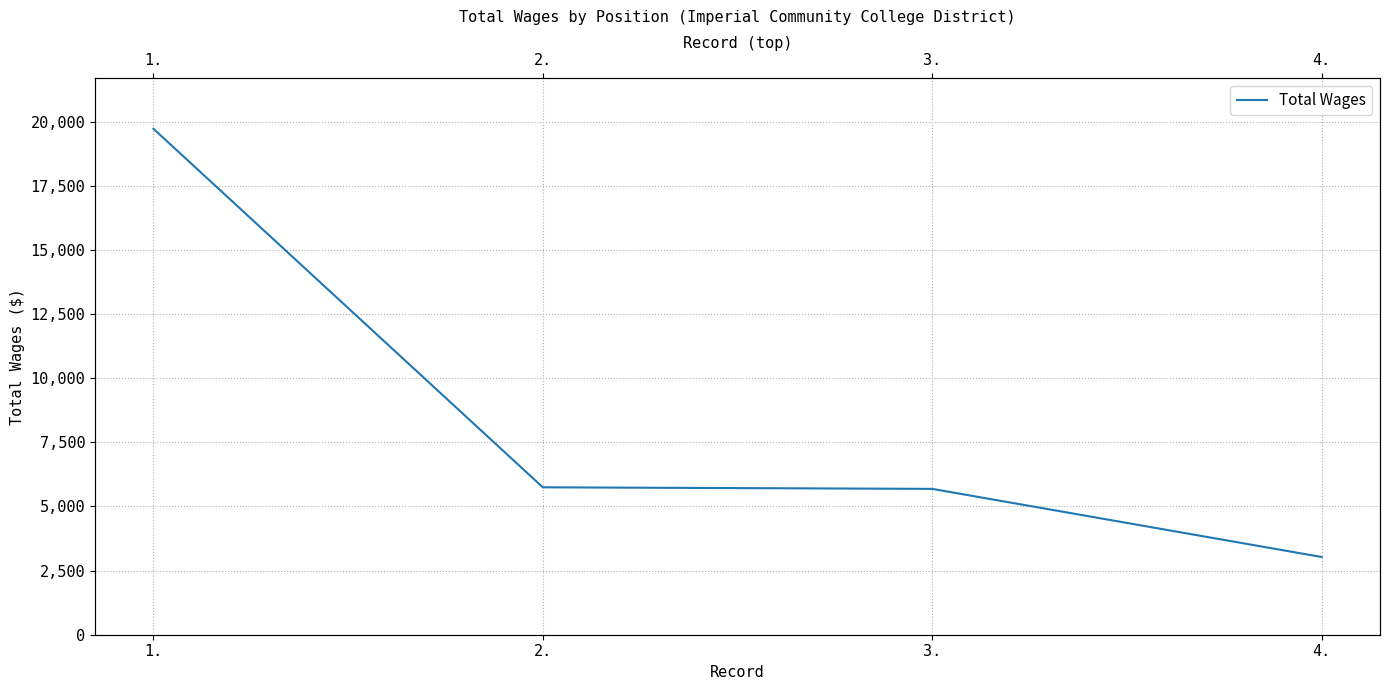

Is it true that the value at 3. is 2725?

False